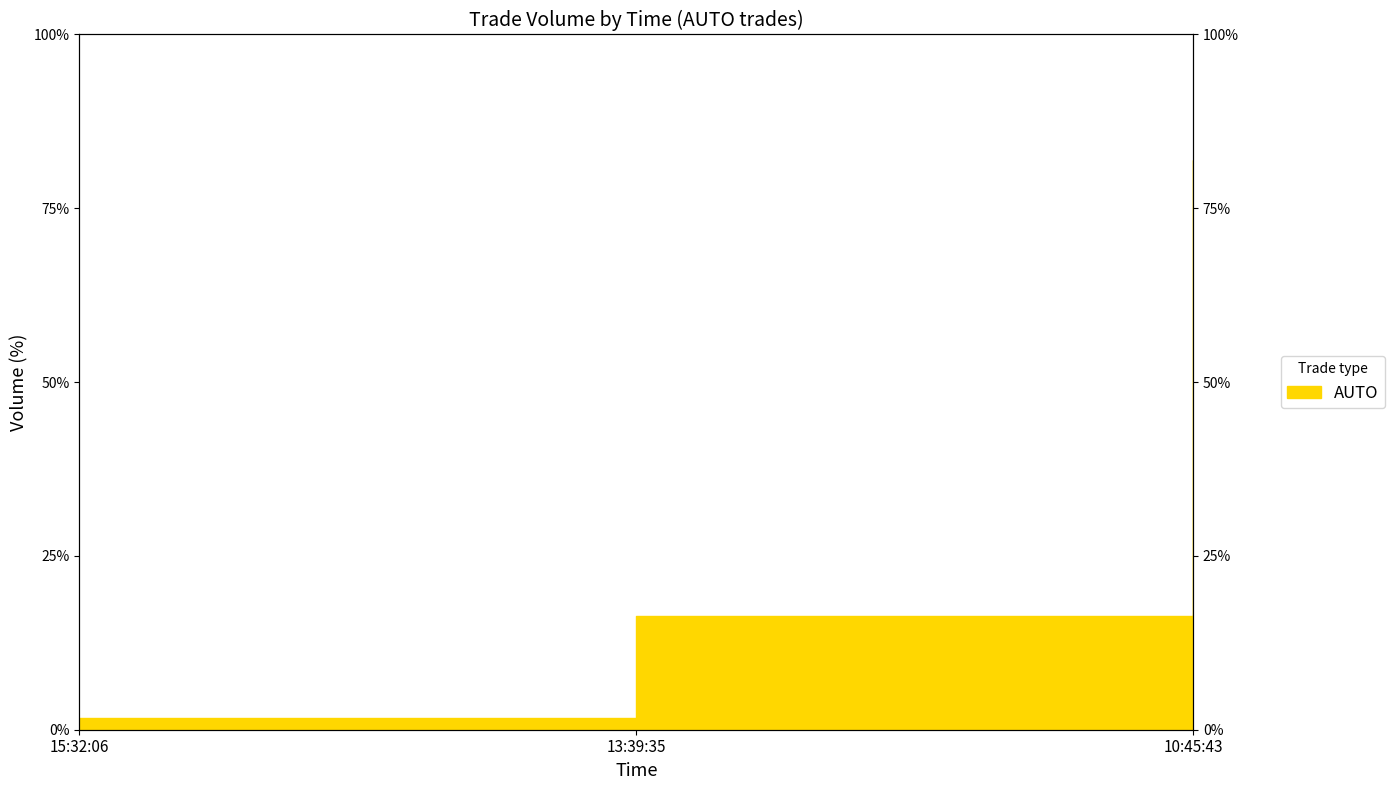

Is it true that the value at 15:32:06 is 2.6?

False